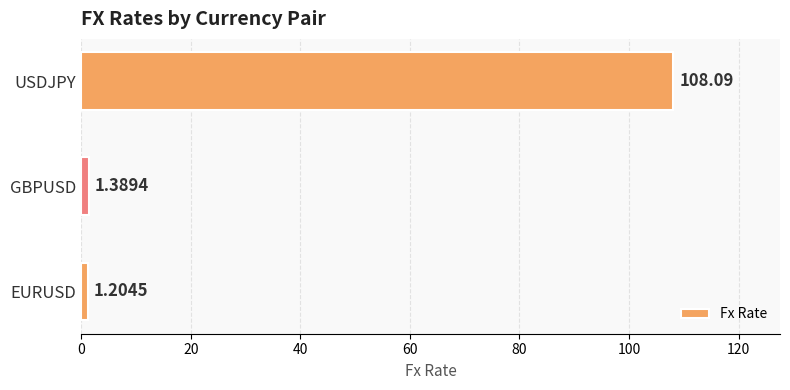

What is the average value?

36.9